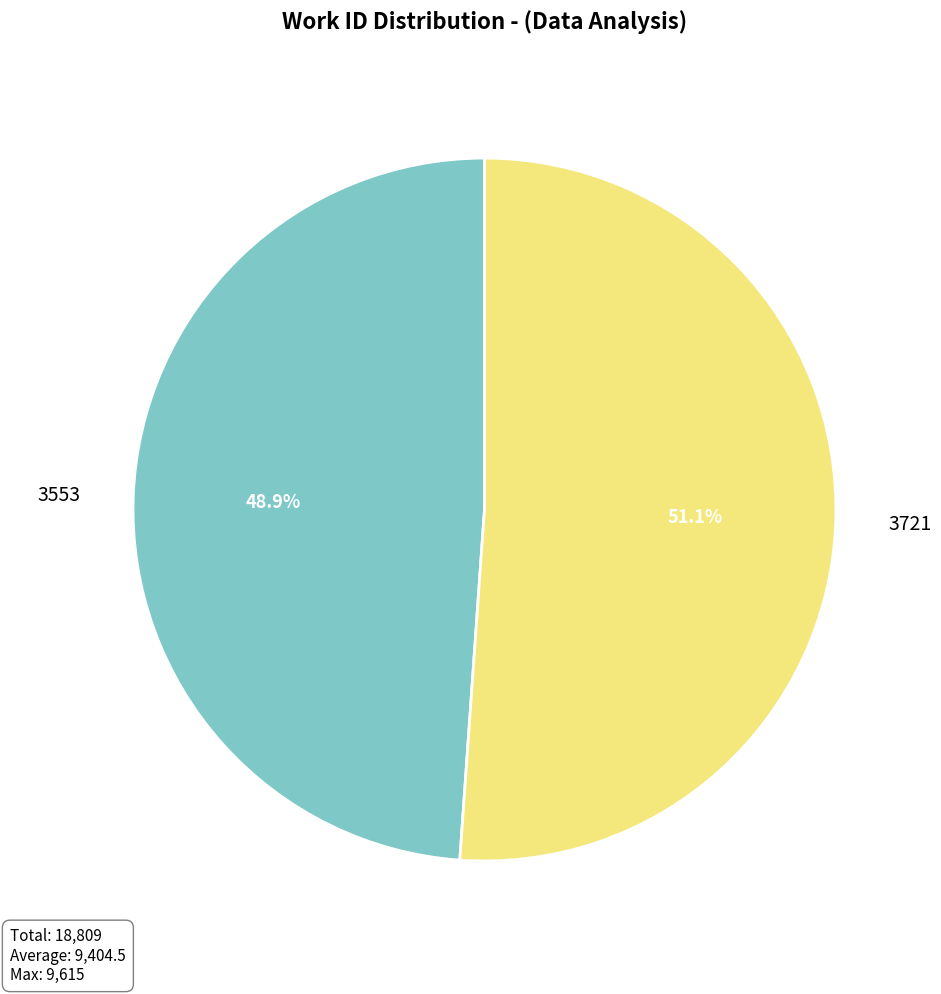

Which category has the biggest portion of the pie?

3721